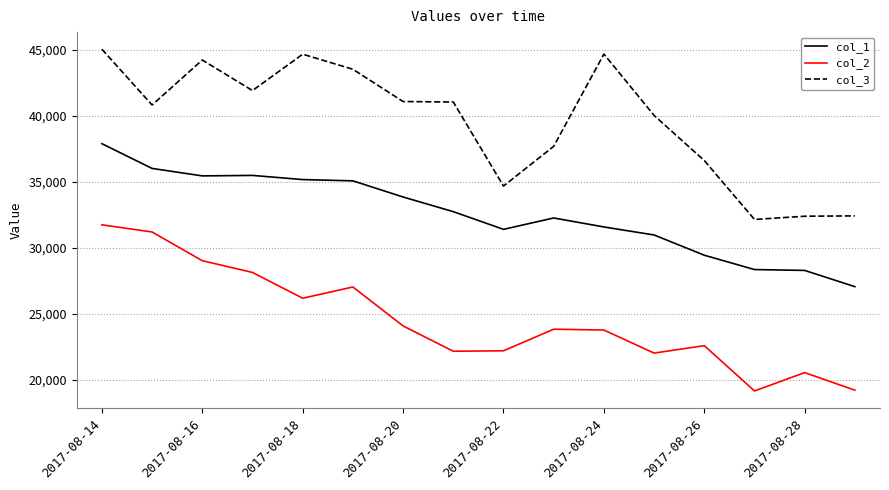

Rank the series by their average value, from highest to lowest.

col_3, col_1, col_2